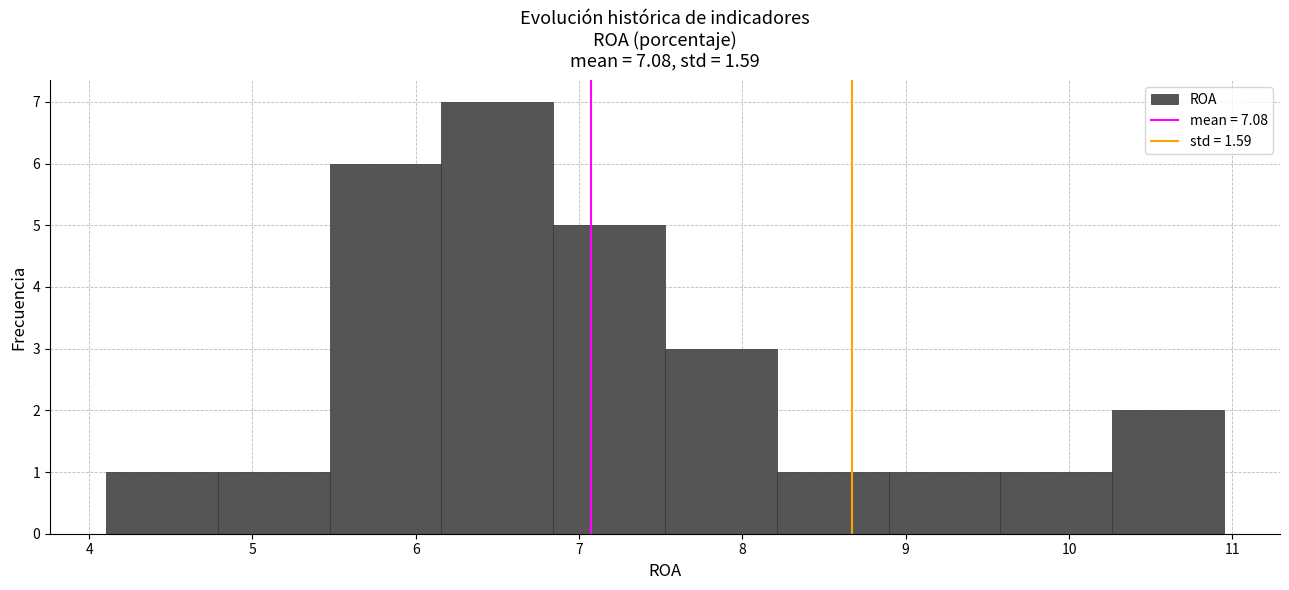

What is the height of the bar covering 8.2 to 8.9 on the x-axis? Neither the bar edges nor the heights are printed on the chart, so give them approximately, as read against the axes.

1